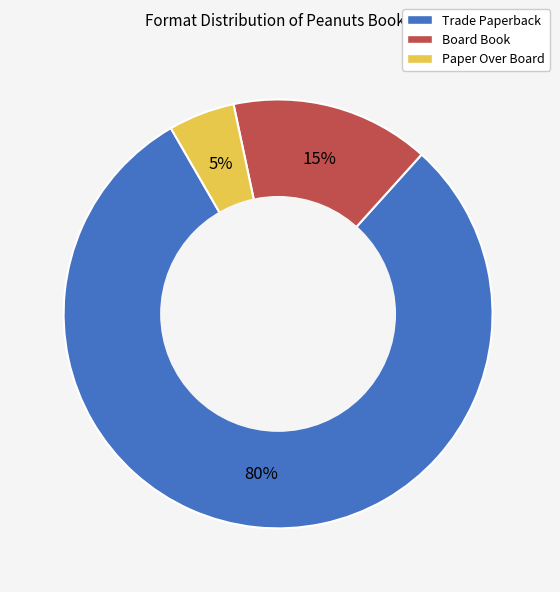

How many segments does this pie chart have?

3